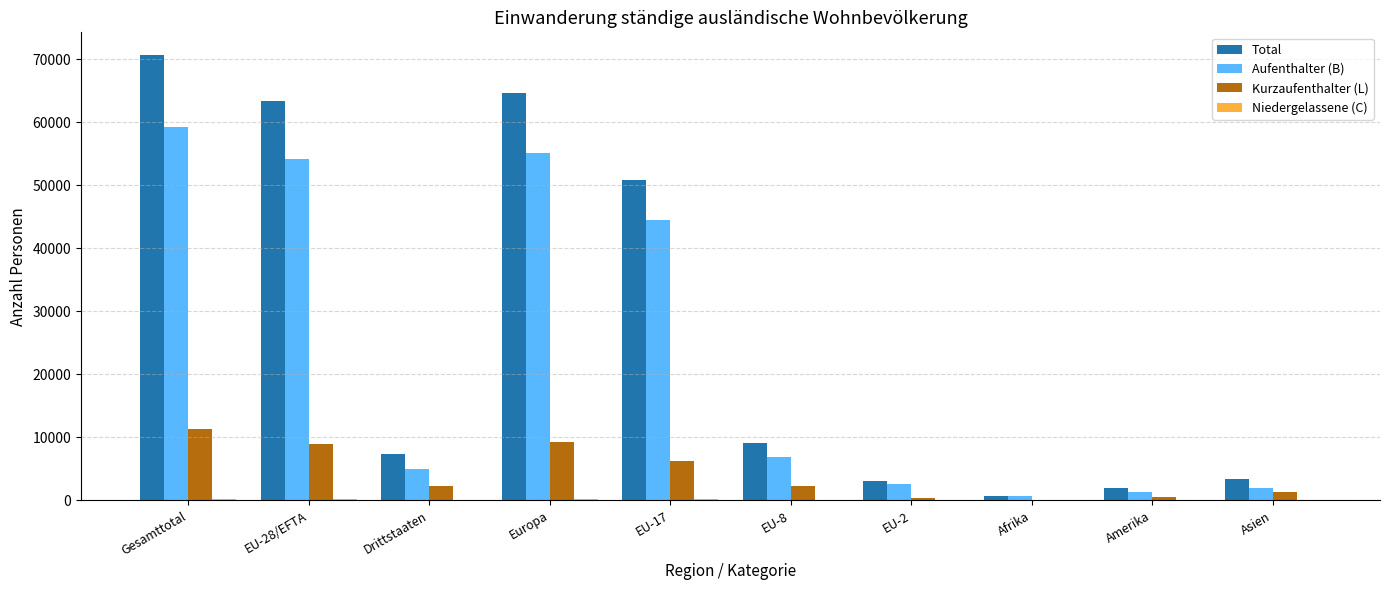

Which series changed the most between Europa and EU-17?

Total